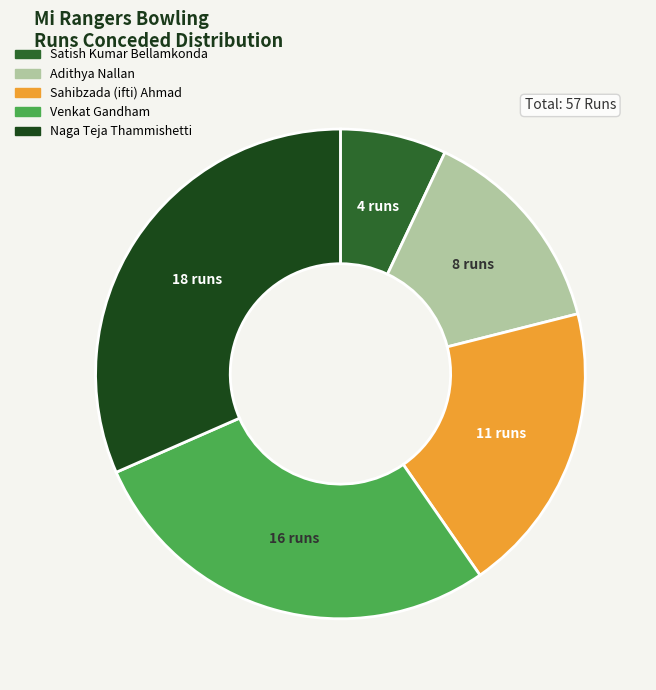

Between Naga Teja Thammishetti and Sahibzada (ifti) Ahmad, which is larger?

Naga Teja Thammishetti